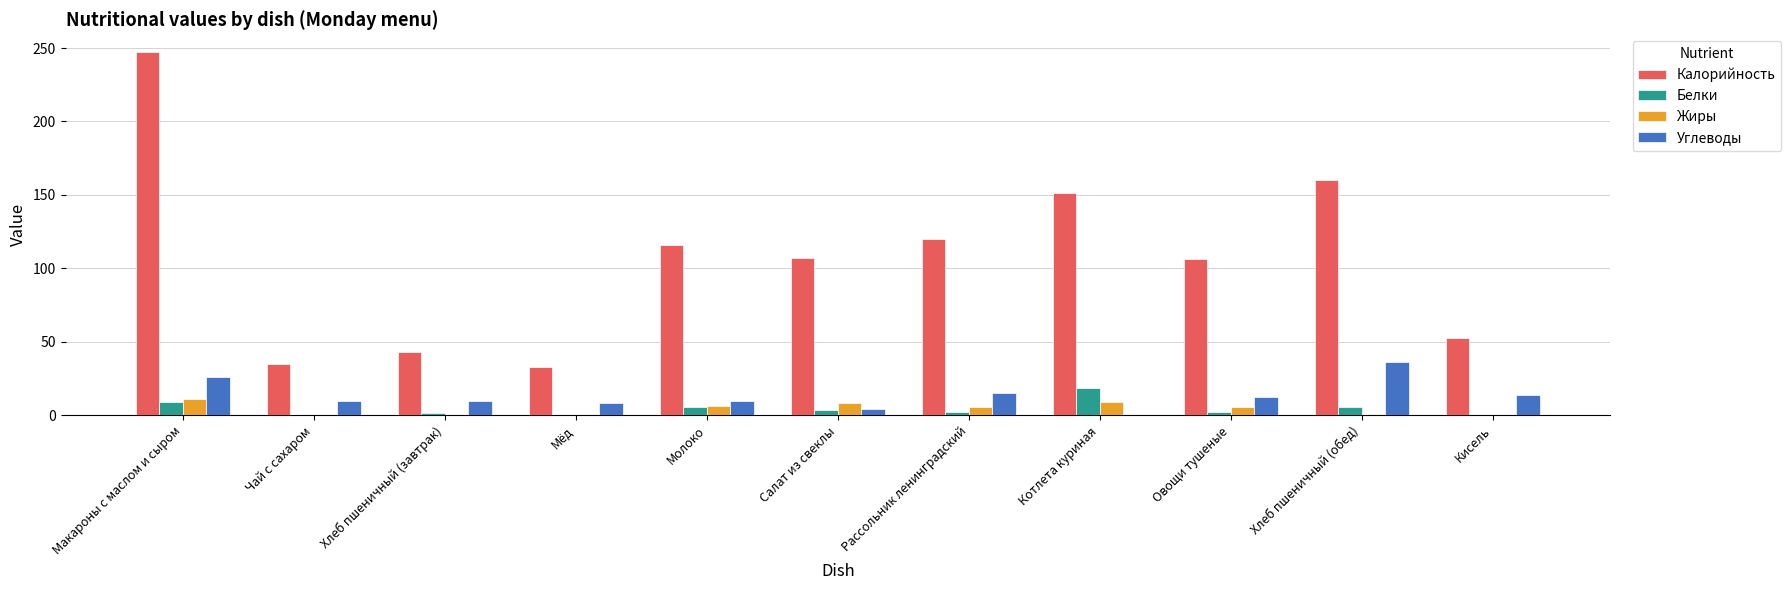

What is the average value of the Углеводы series?

13.2